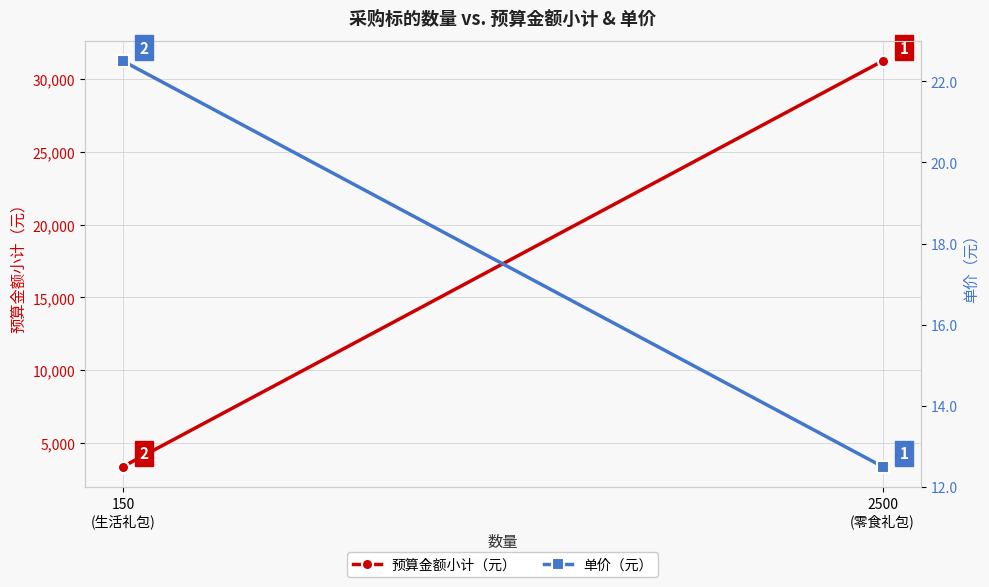

Is the value of 预算金额小计（元） at 2500
(零食礼包) greater than the value of 单价（元） at 2500
(零食礼包)?

Yes